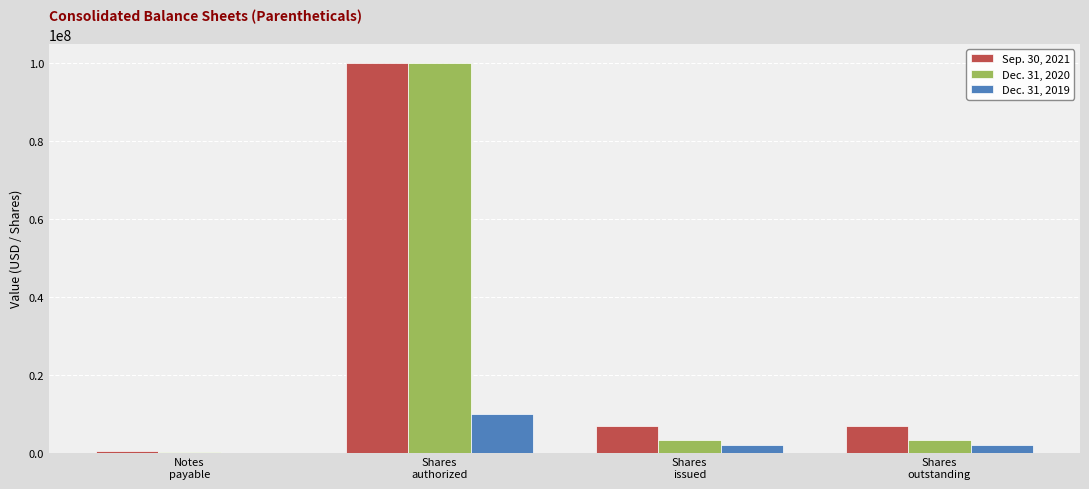

Reading left to right, transcribe all the data shown in this chart.

Sep. 30, 2021: 275605	100000000	6729030	6729030
Dec. 31, 2020: 144355	100000000	3177050	3177050
Dec. 31, 2019: 0	10000000	2032721	2032721